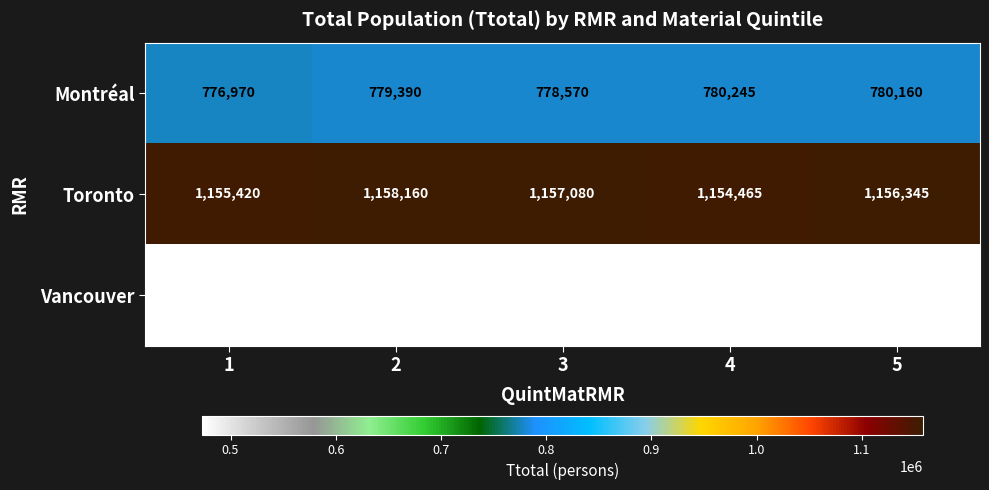

Is it true that Toronto equals 1158160 at 2?

True